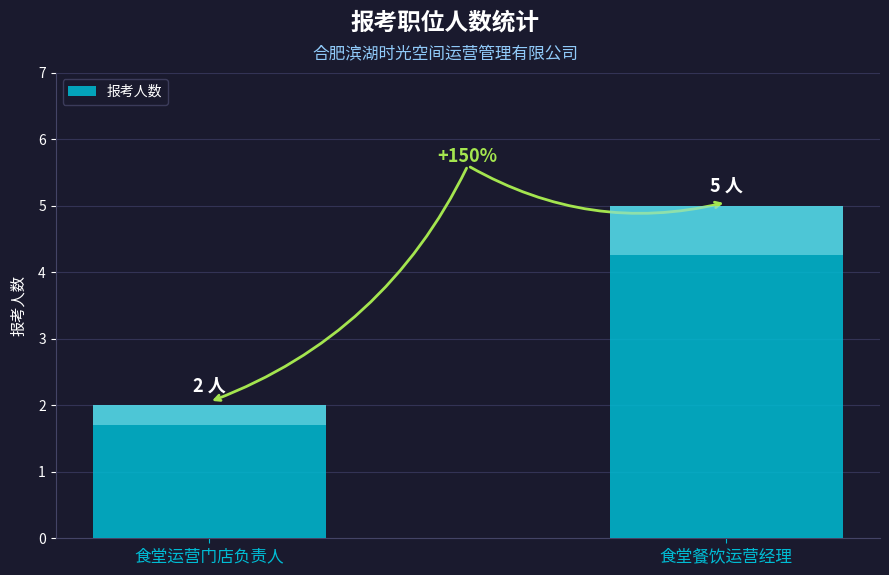

What is the change in value from 食堂运营门店负责人 to 食堂餐饮运营经理?

+3